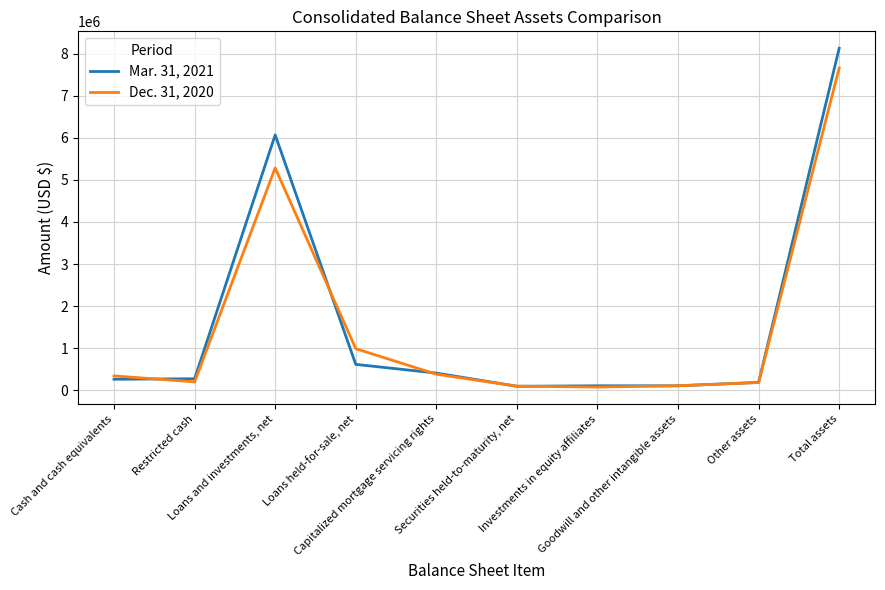

At which label is Mar. 31, 2021 closest to 4111859?

Loans and investments, net